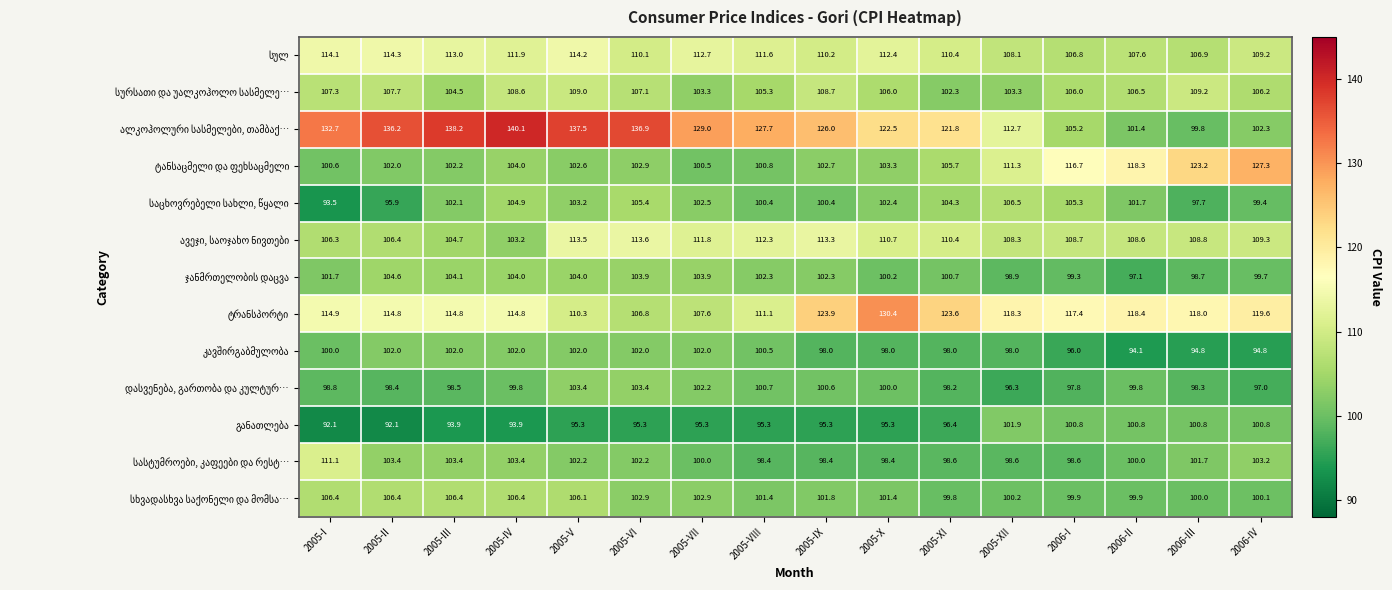

What is the maximum value shown in the chart?

140.1